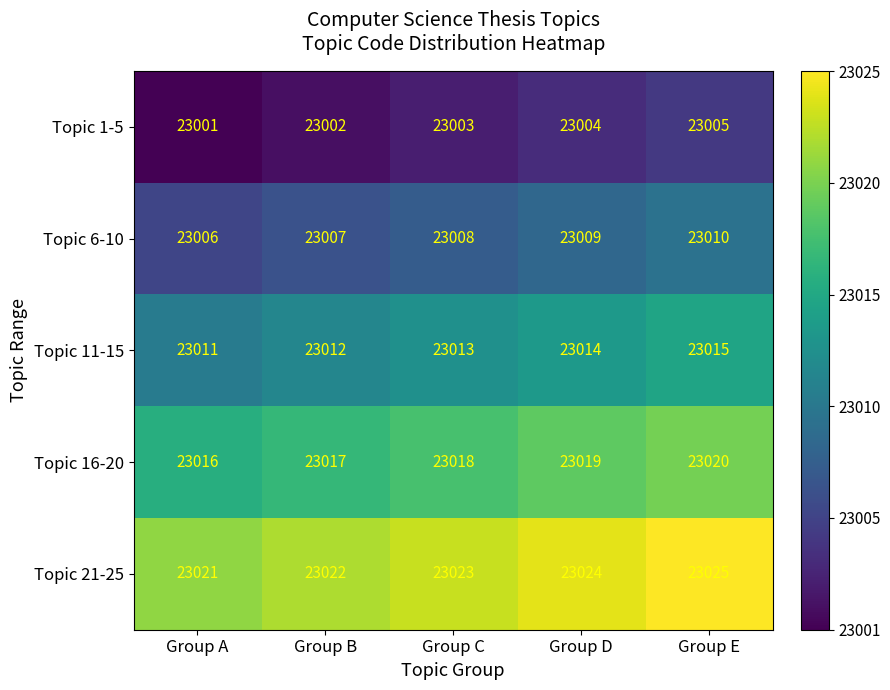

What is the average value of the Topic 1-5 series?

23003